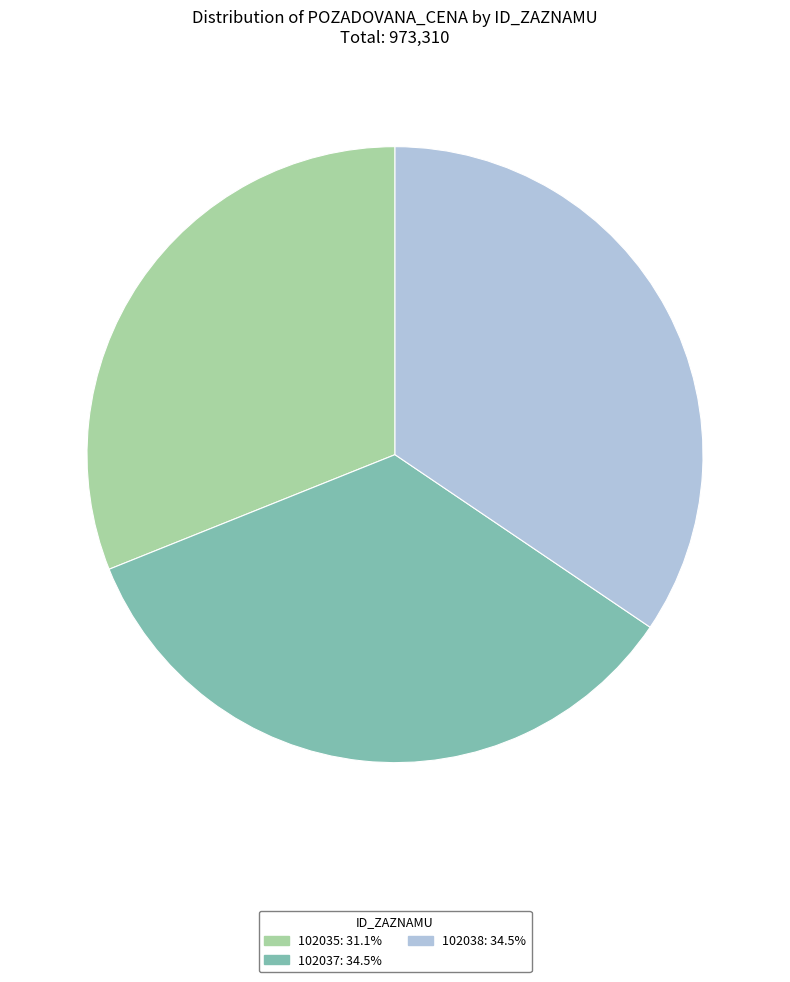

Between 102035 and 102038, which is larger?

102038